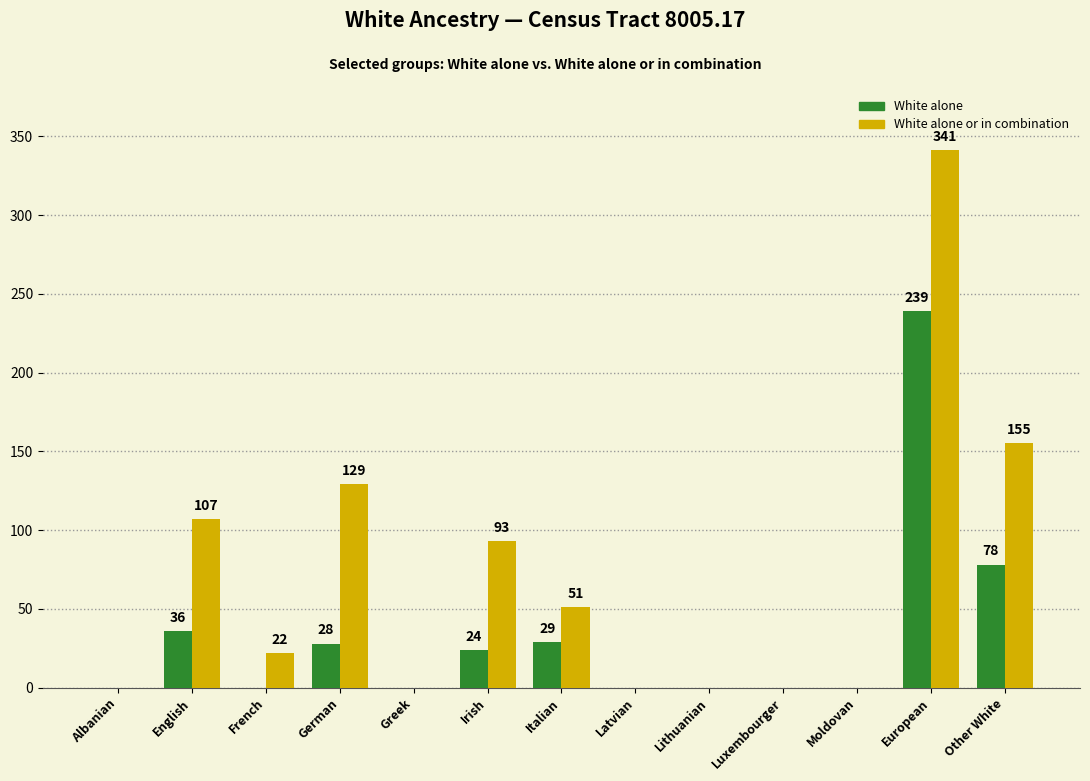

What is the spread (max minus min) of values at Italian?

22